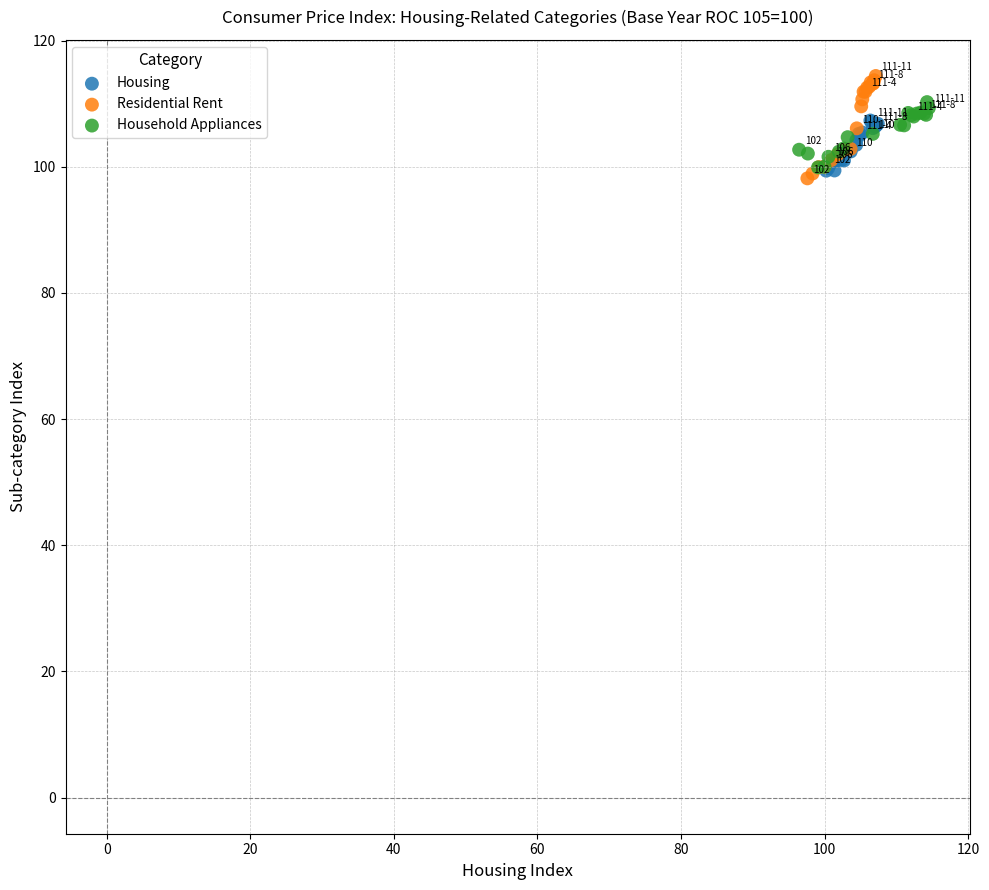

Which series contains the highest Y value?

Residential Rent